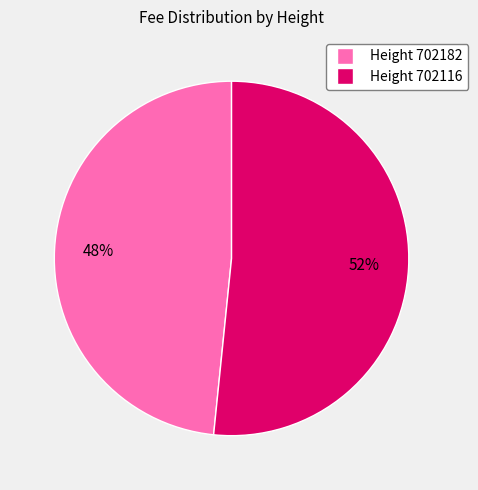

How many segments does this pie chart have?

2